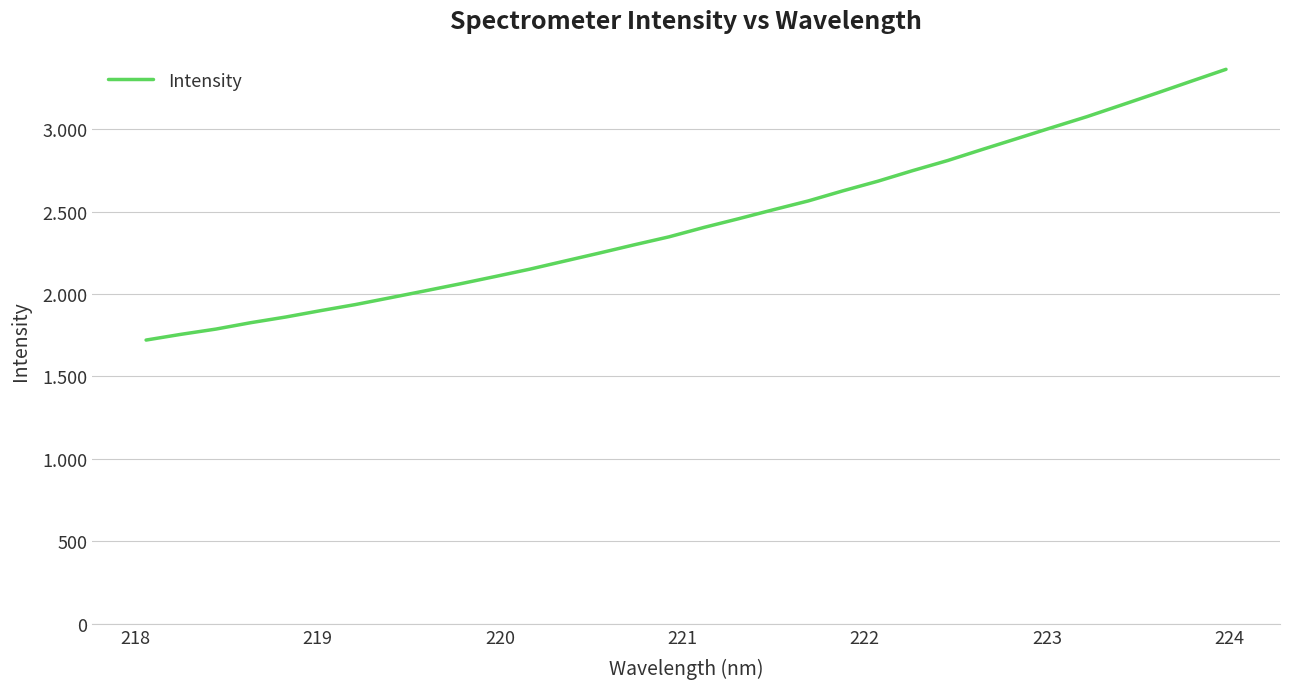

Is this an area chart (filled region under the line)?

No